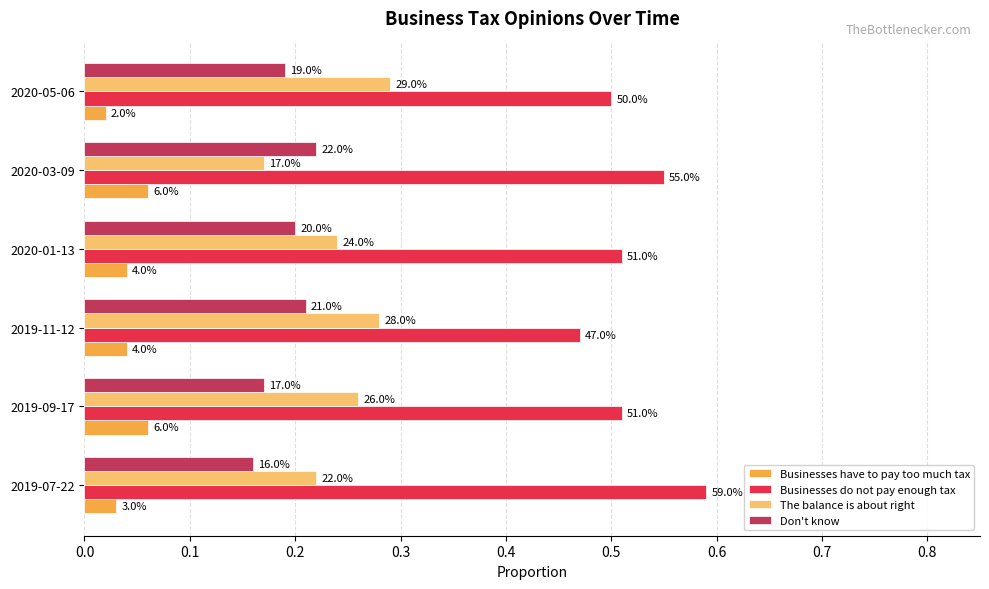

Which series has the largest total across all categories?

Businesses do not pay enough tax